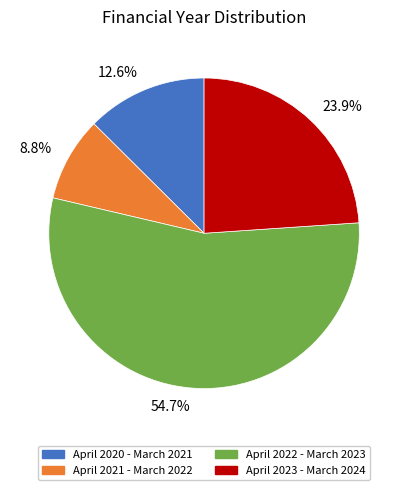

Rank the categories by value from highest to lowest.

54.7%, 23.9%, 12.6%, 8.8%